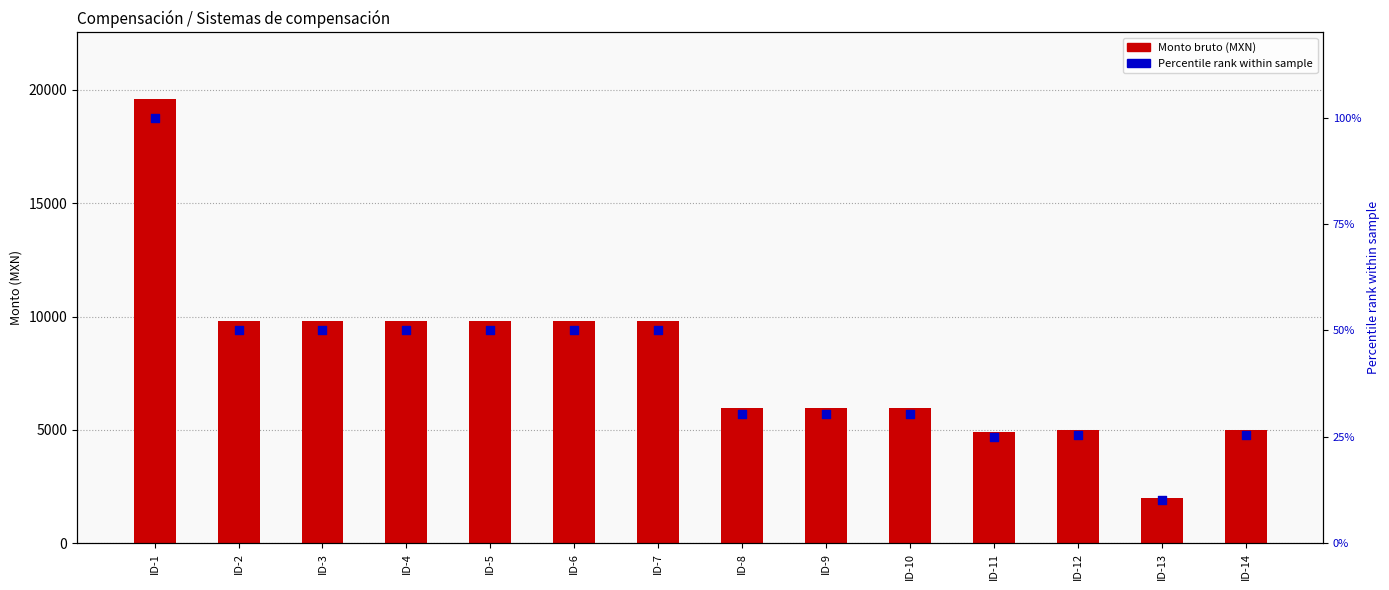

At how many categories does at least one series exceed 5302?

10